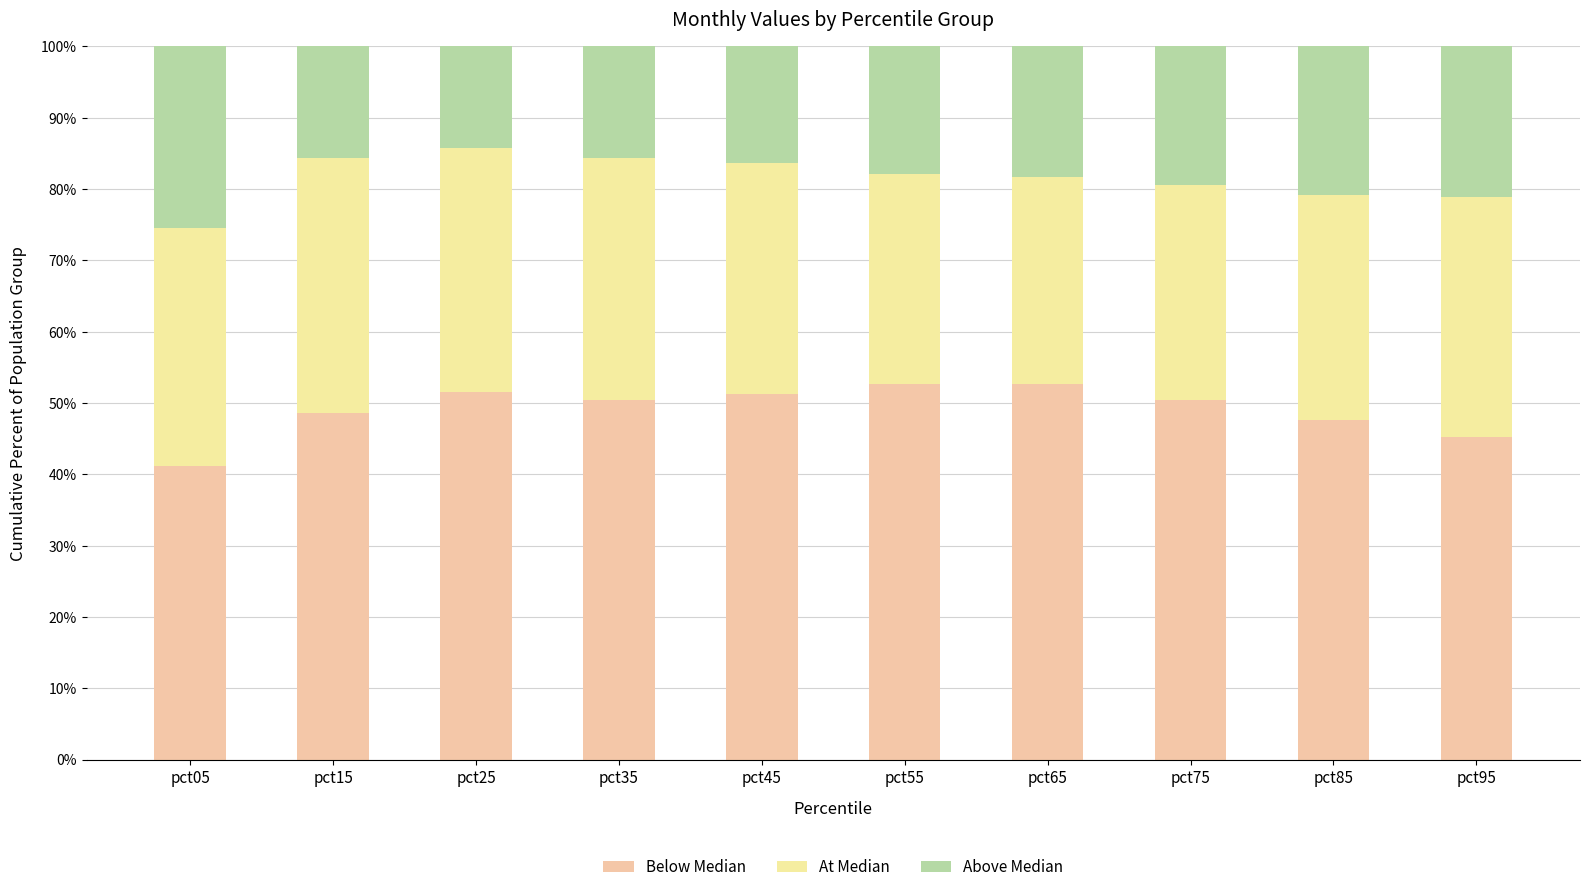

How many bars are there in total?

10